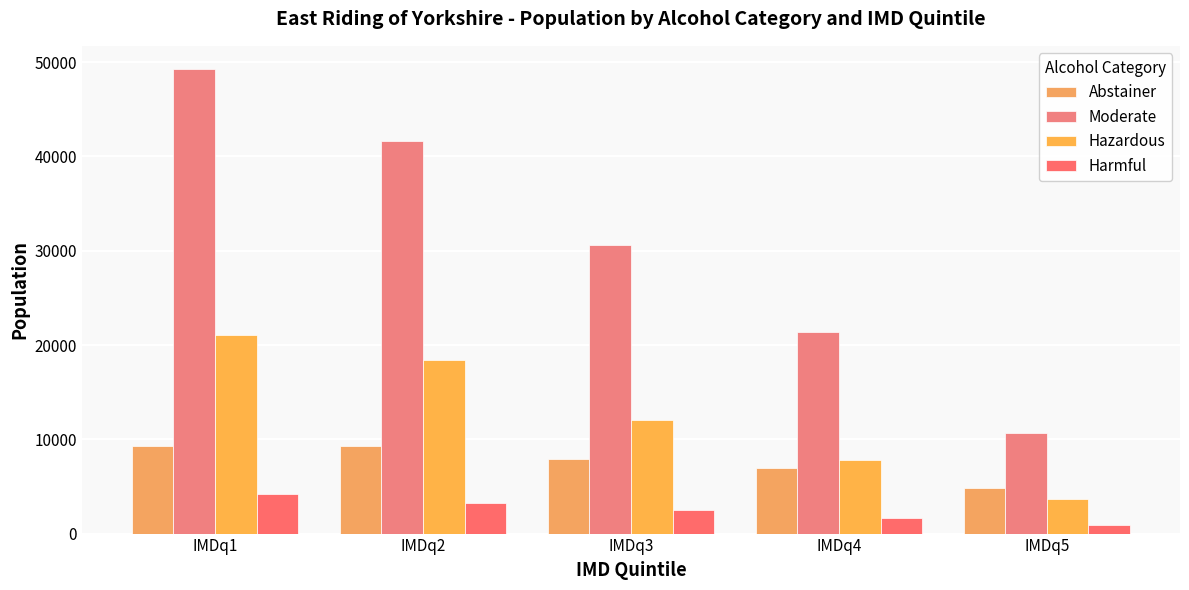

The Moderate series shows 41602 at IMDq2. True or false?

True